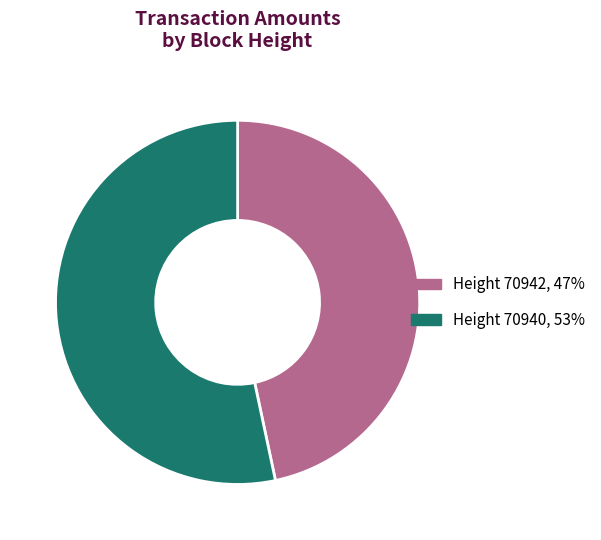

Is there a majority slice in this chart?

Yes